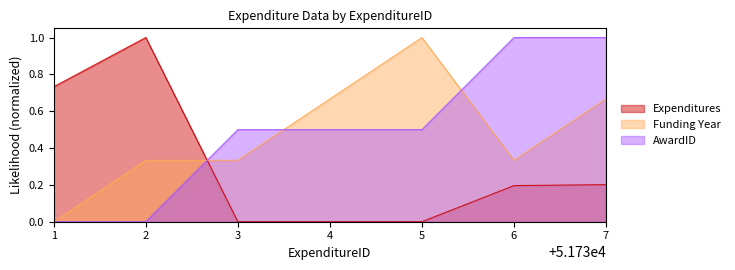

What are all the series names shown in the legend?

Expenditures, Funding Year, AwardID